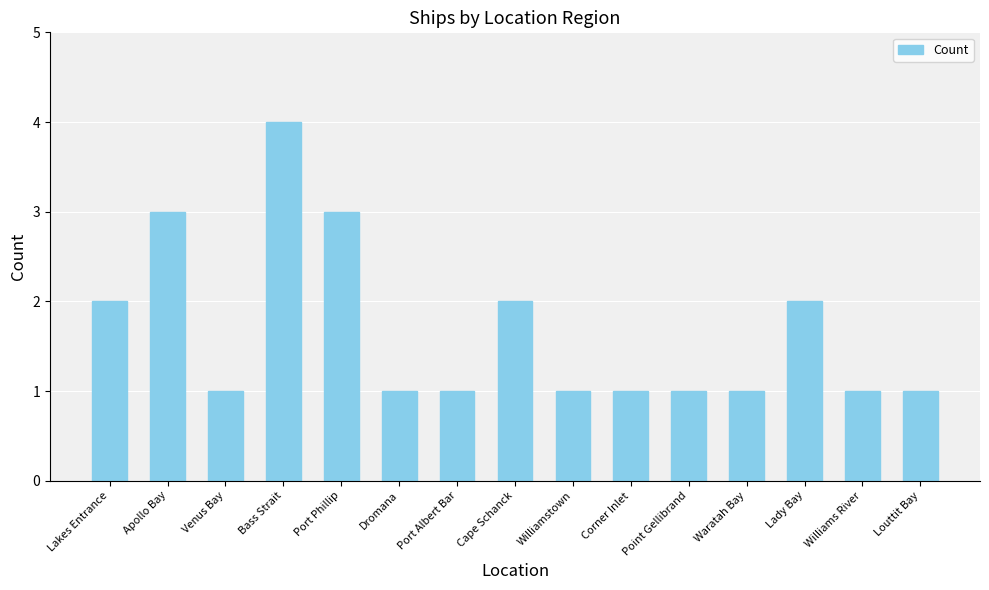

What is the value of the 4th bar from the left?

4